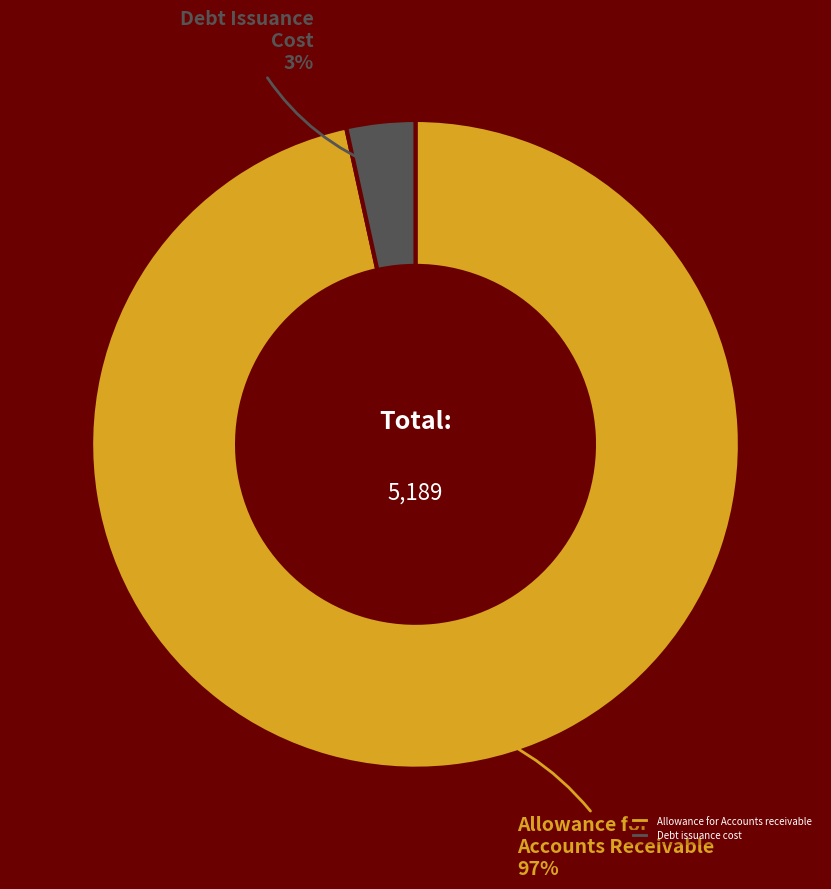

Combined, do Debt issuance cost and Allowance for Accounts receivable account for over 50%?

Yes